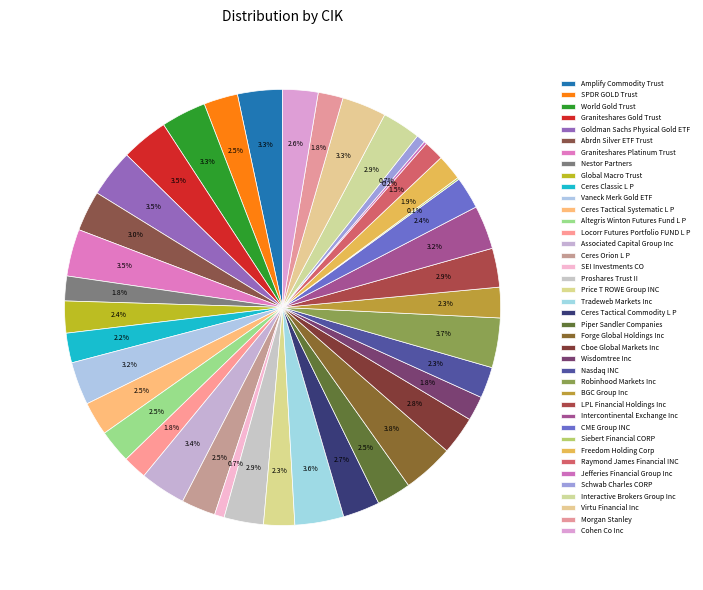

Does Ceres Tactical Commodity L P account for over 50% of the chart?

No